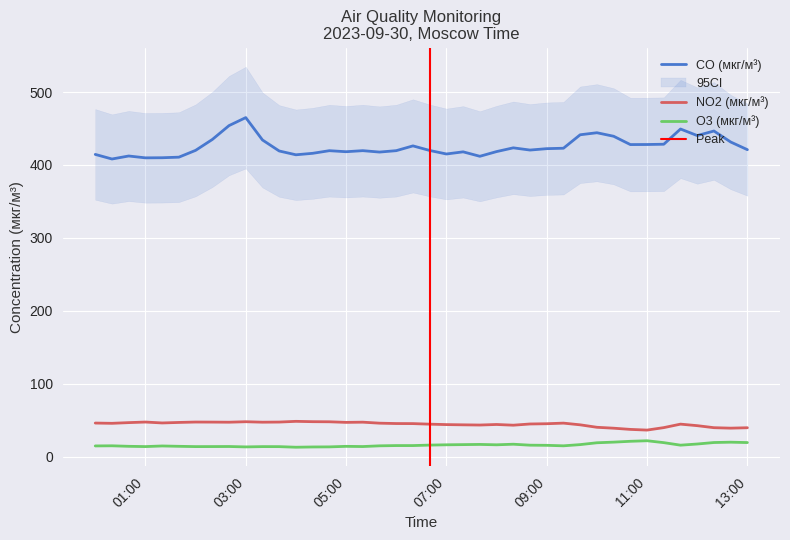

The CO (мкг/м³) series shows 668.0 at 2023-09-30 02:00:00. True or false?

False